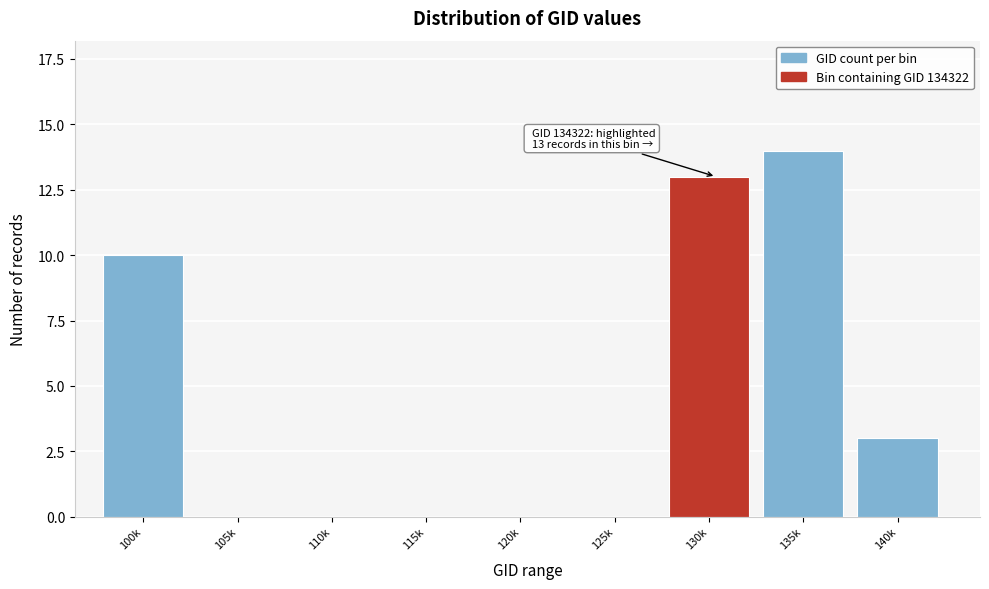

Reading right to left, extract all data points from this chart.

140k=3	135k=14	130k=13	125k=0	120k=0	115k=0	110k=0	105k=0	100k=10